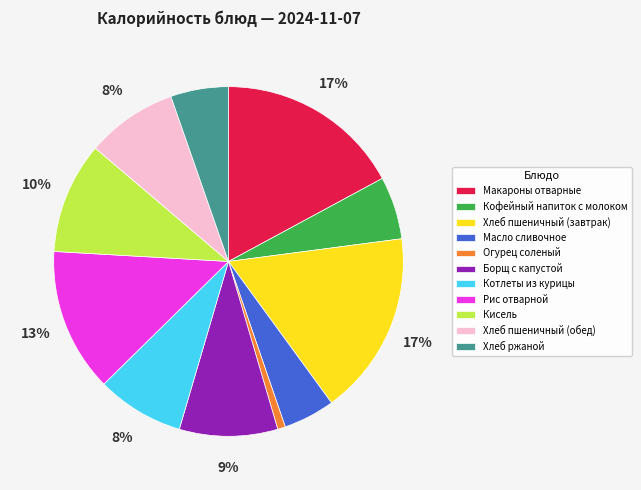

True or false: Хлеб пшеничный (обед) accounts for 1% of the total.

False